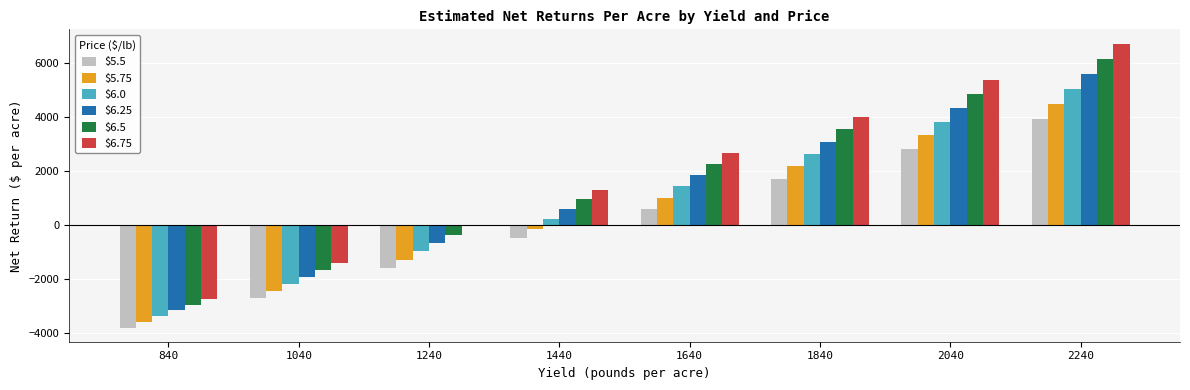

Is it true that $6.25 equals 1829.5 at 1640?

True